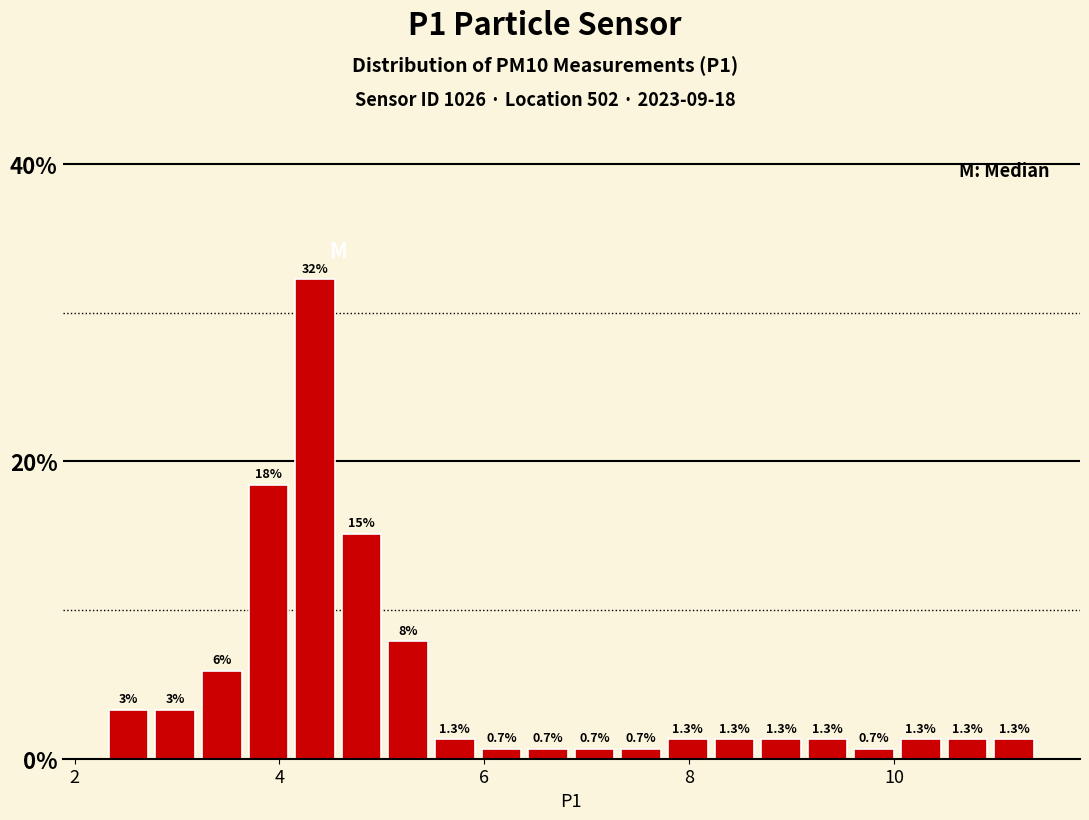

Around what value on the x-axis is the tallest bar? Give the approximate position of its centre, as read against the axis.

4.4